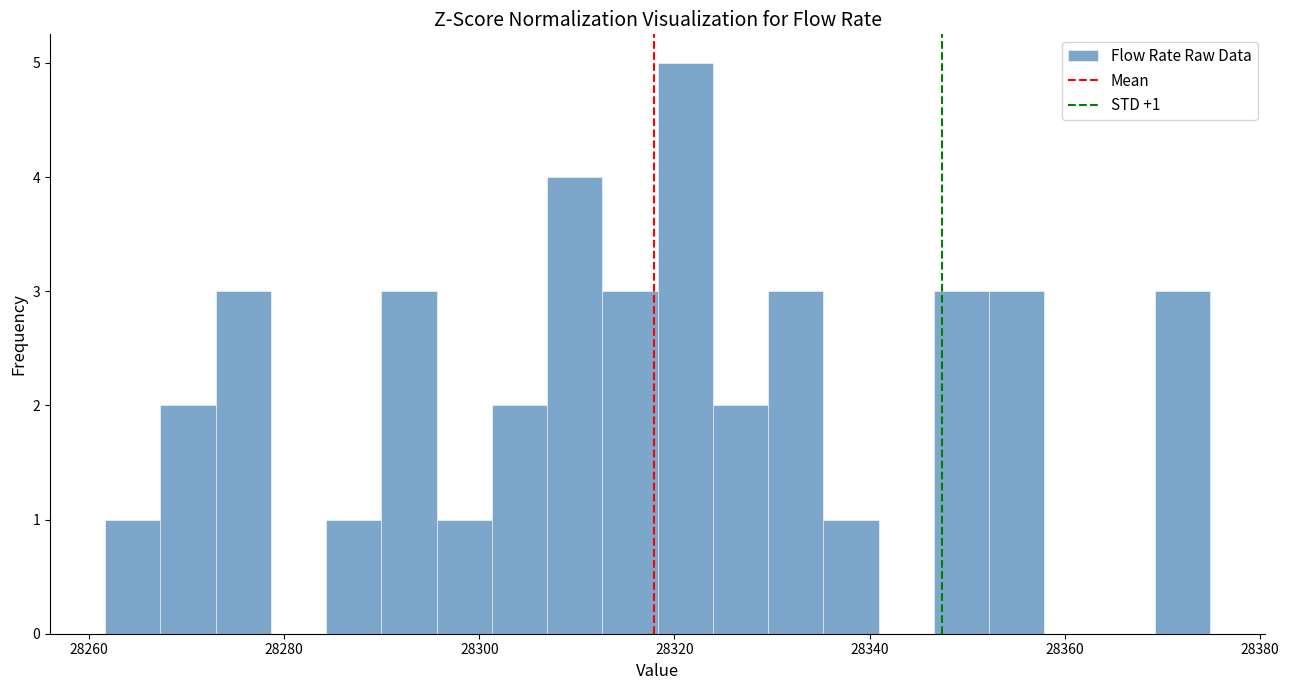

Around what value on the x-axis is the tallest bar? Give the approximate position of its centre, as read against the axis.

28322